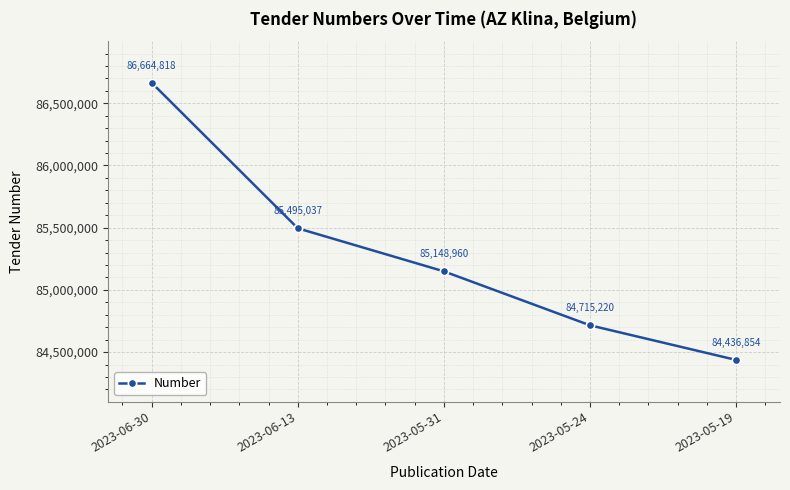

Reading left to right, what are all the values shown in this chart?

86664818	85495037	85148960	84715220	84436854